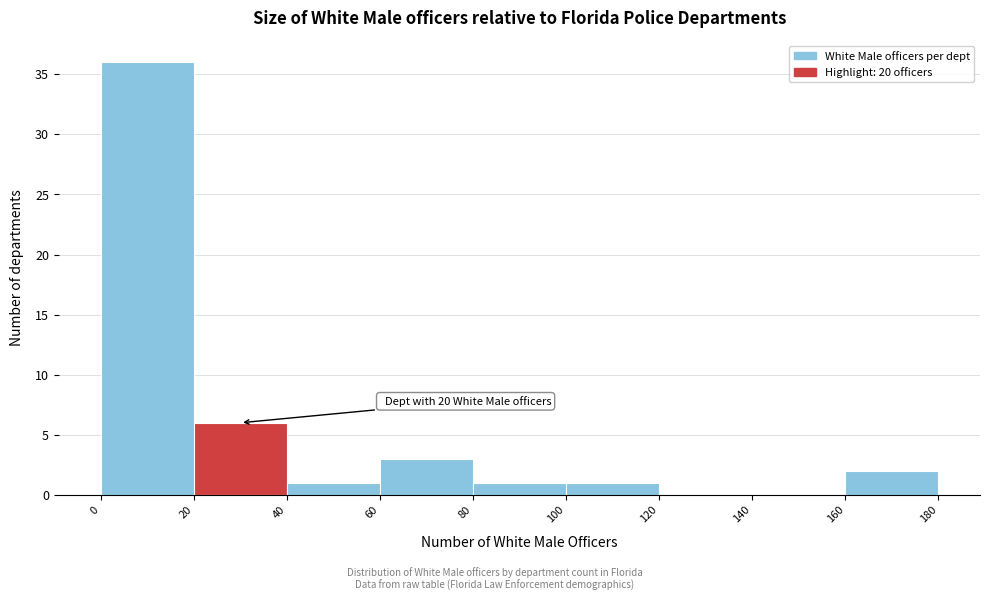

Which range on the x-axis has the tallest bar?

0 to 20